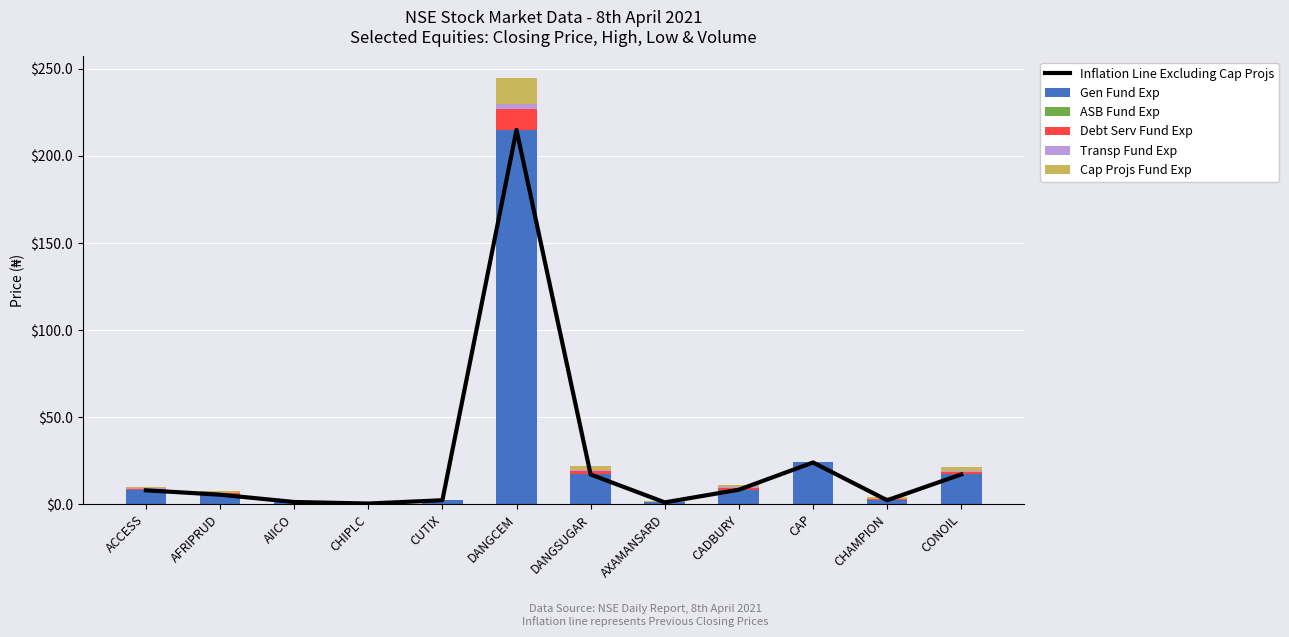

What is the value of the Gen Fund Exp bar at the 8th from the left?

0.9